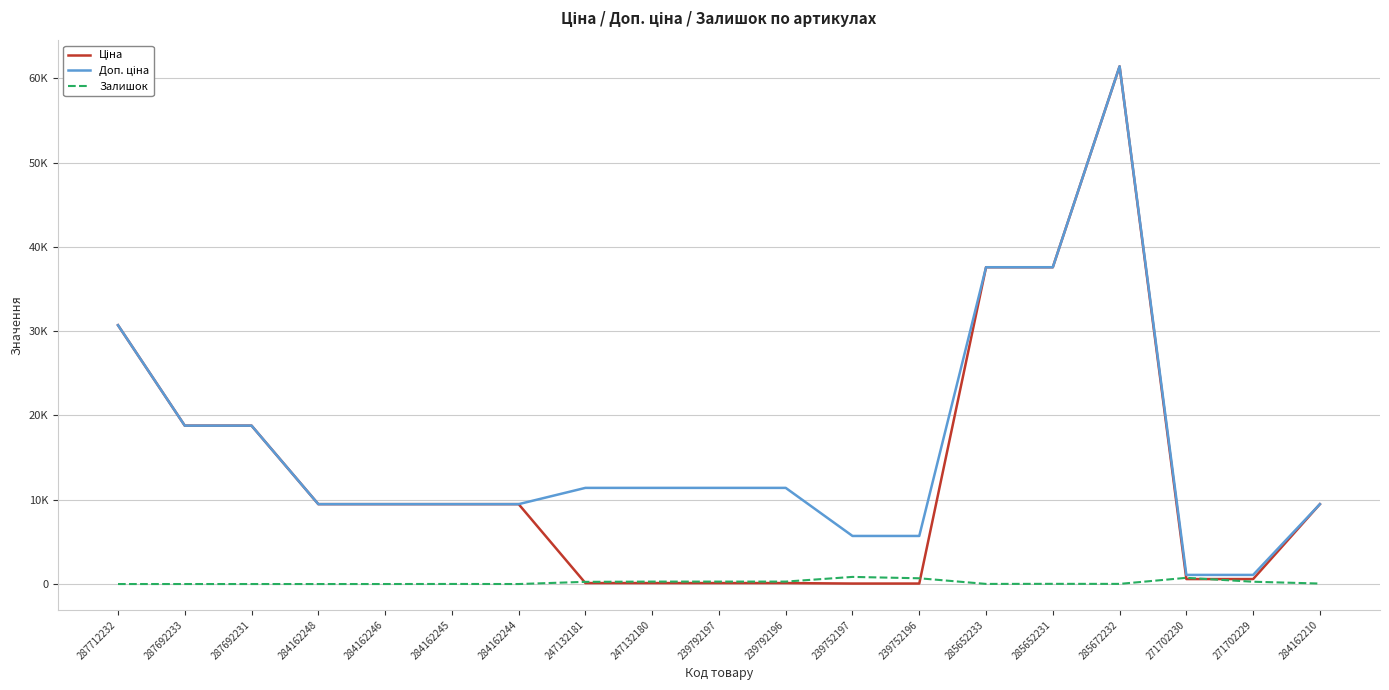

Is this an area chart (filled region under the line)?

No